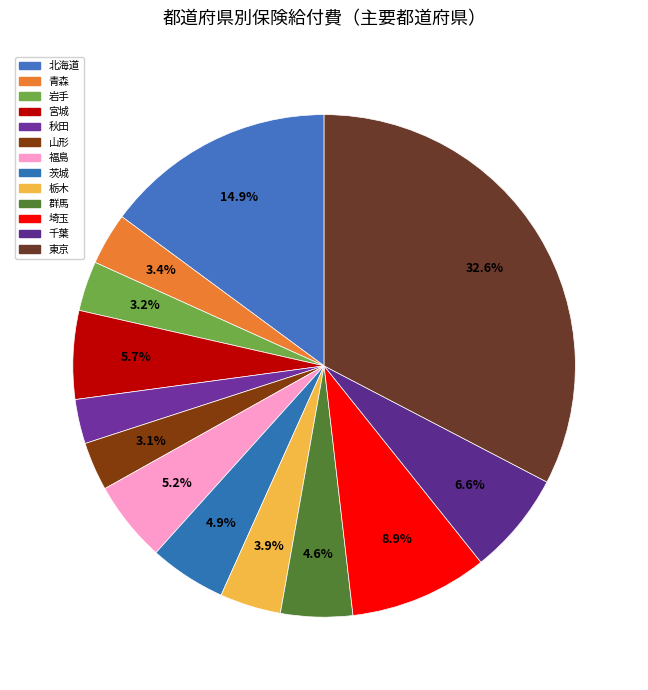

Count the number of slices in the pie.

13